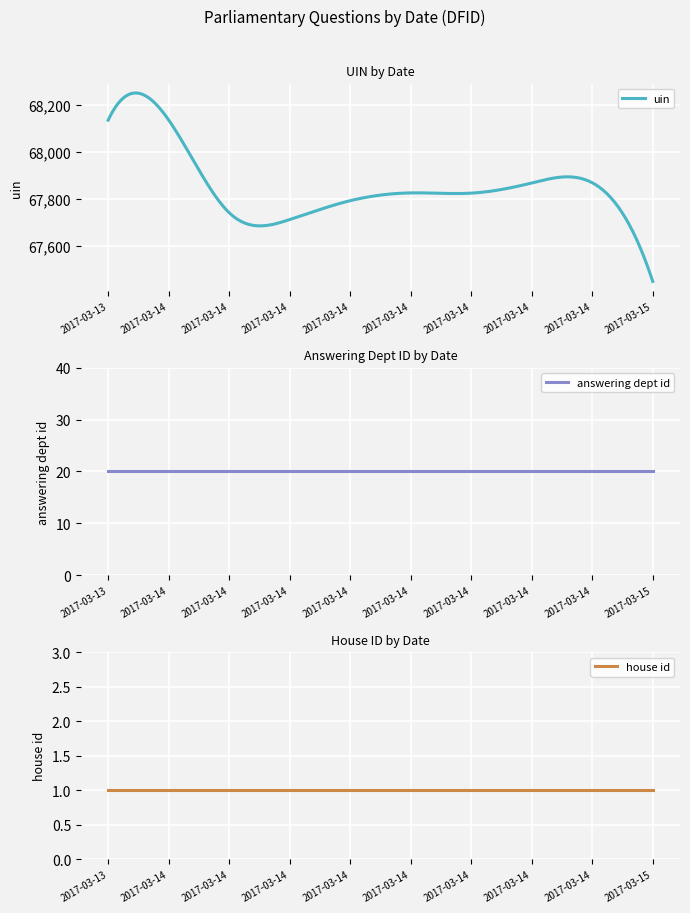

What is the total value across all series at 2017-03-13?

68155